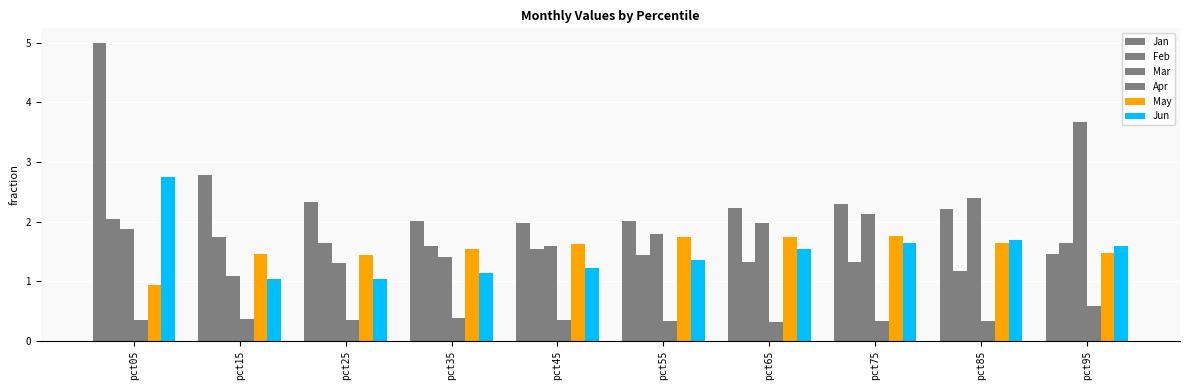

What is the maximum value for Apr?

0.6